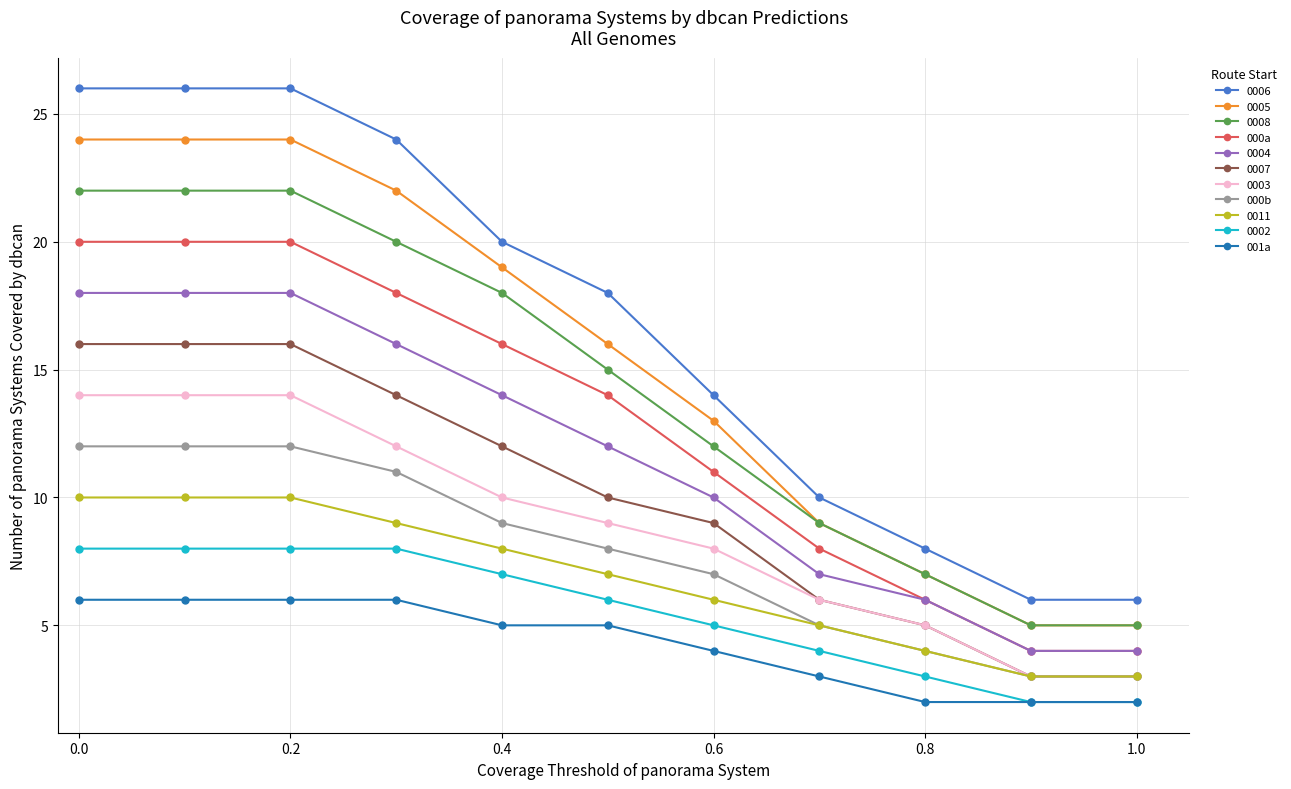

Which series has the largest total across all categories?

0006